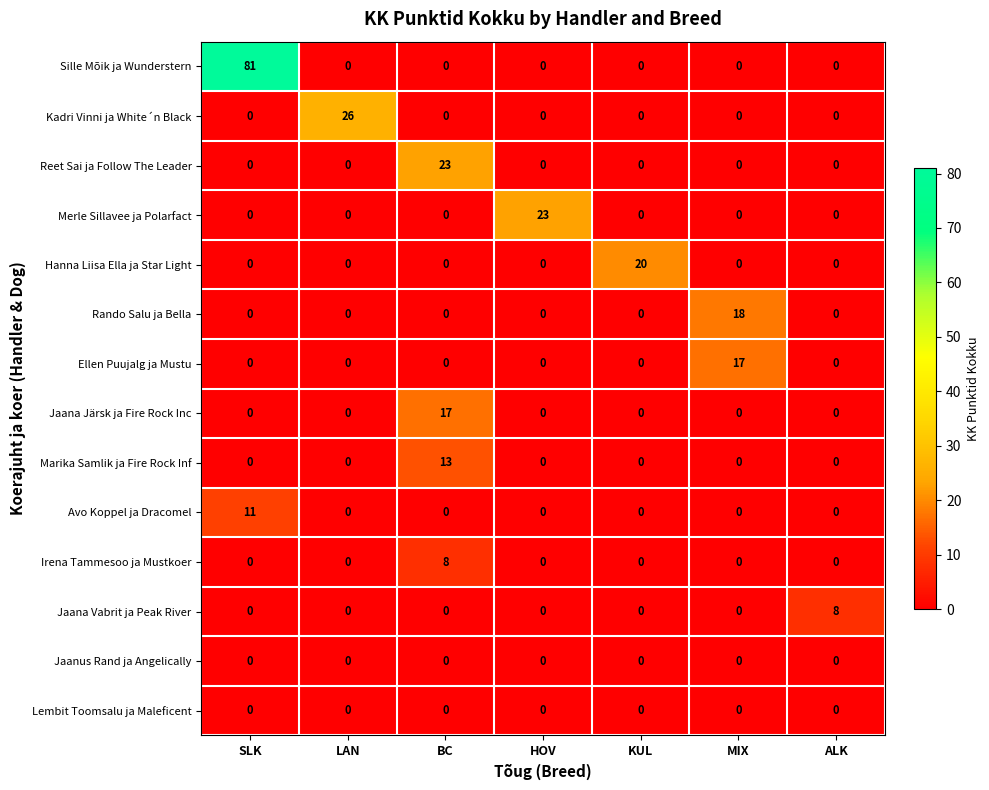

What is the total value across all series at ALK?

8